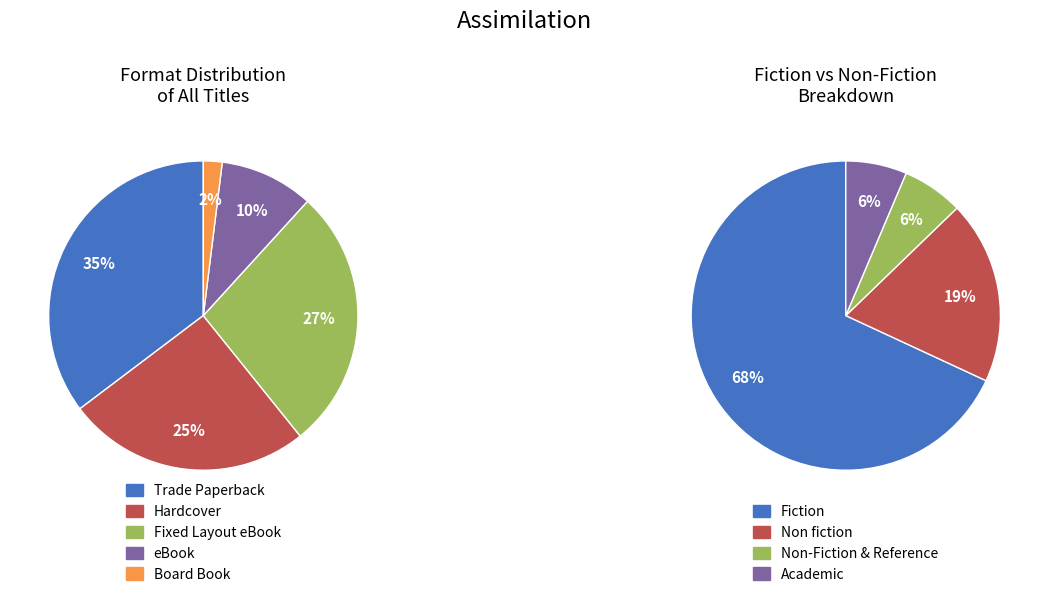

To the nearest percent, what portion does Trade Paperback represent?

35%